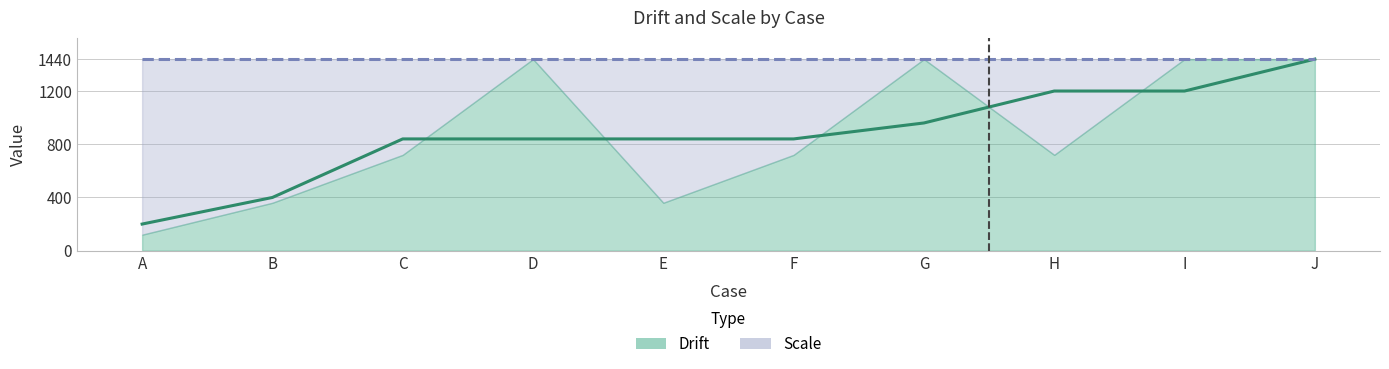

At G, list the series in order from smallest to largest.

Drift, Scale